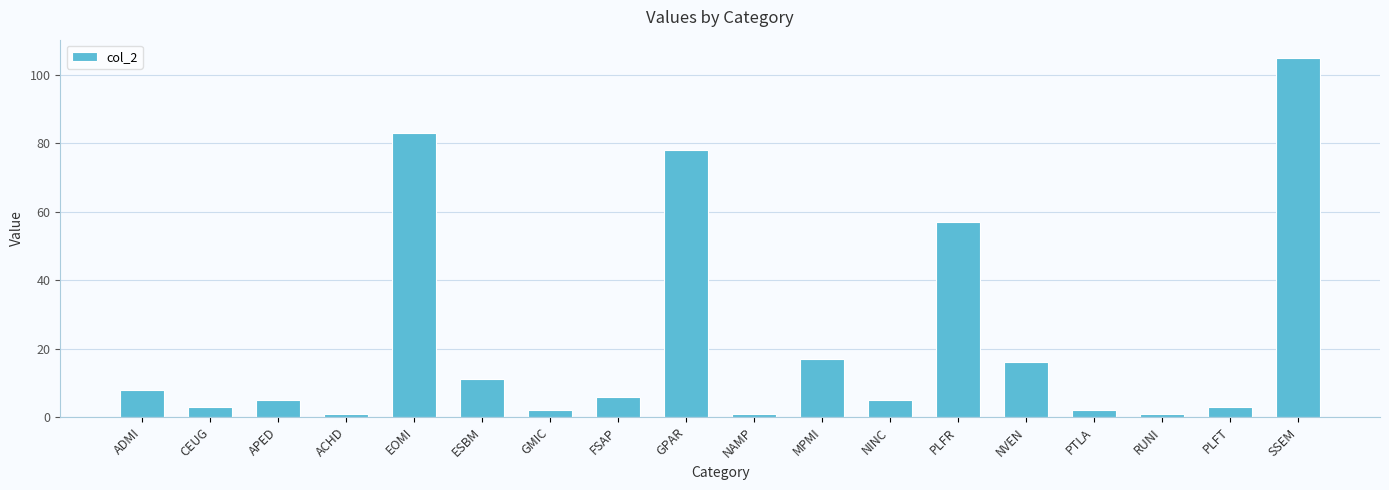

How many bars are there in total?

18